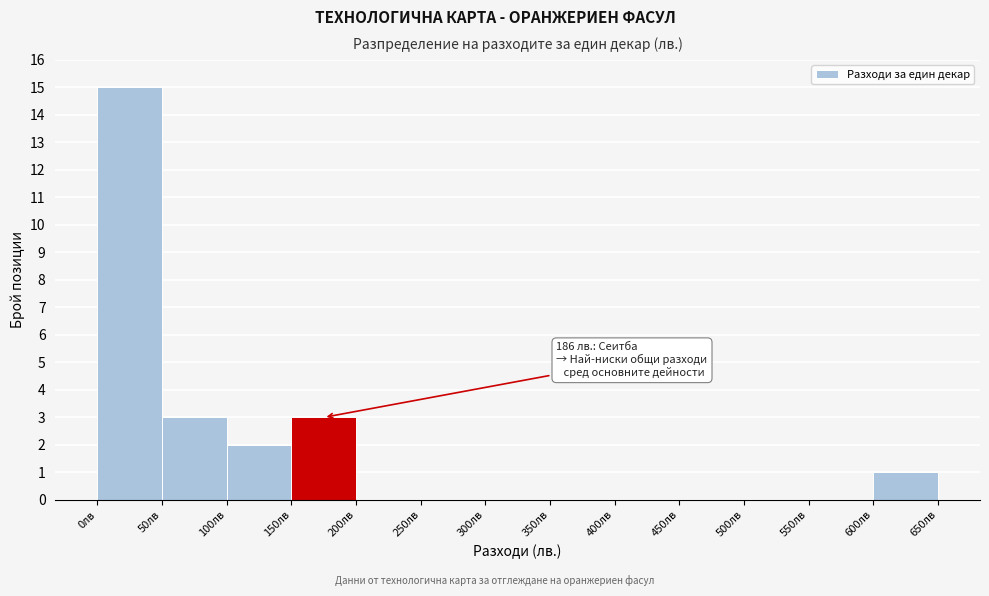

Which range on the x-axis has the tallest bar?

0 to 50